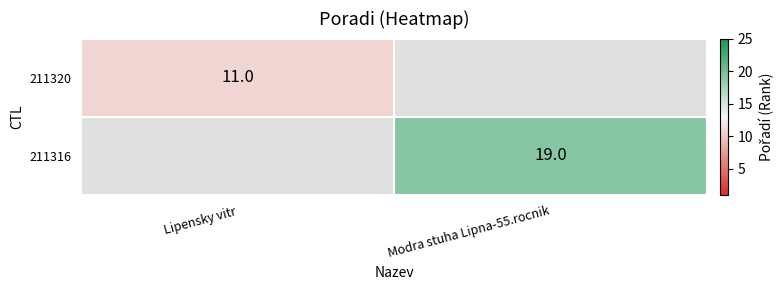

True or false: 211320 has a value of 17 at Lipensky vitr.

False